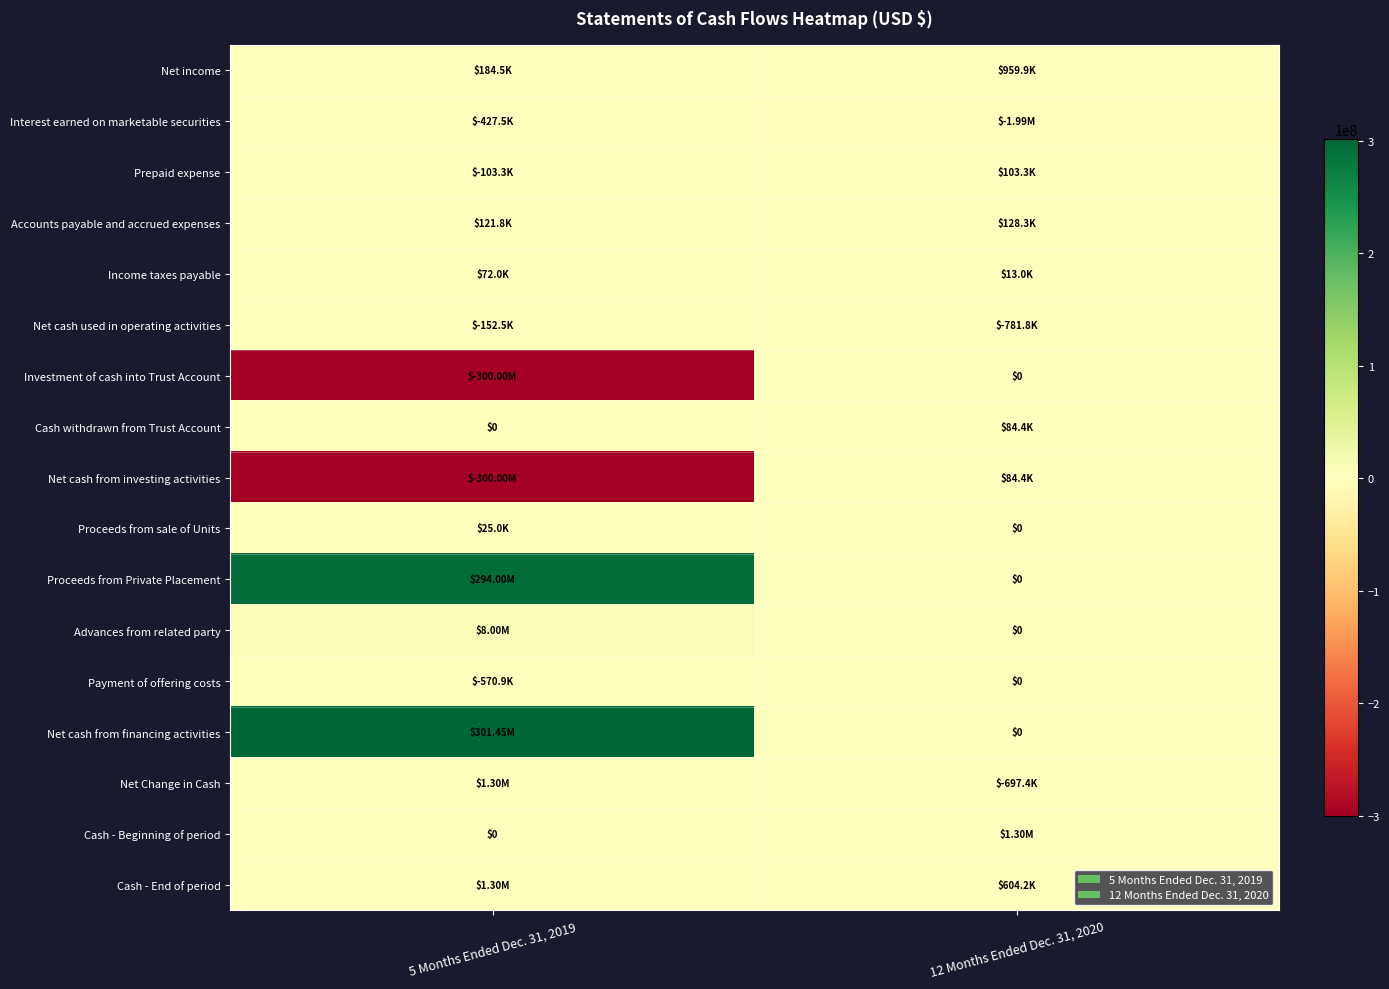

Is it true that Cash - End of period equals 604245 at 12 Months Ended Dec. 31, 2020?

True